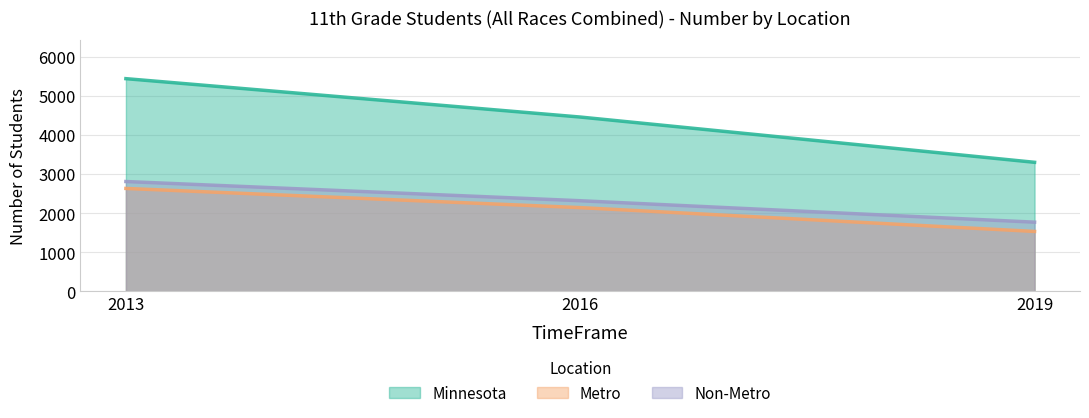

What is the value of the Non-Metro point at the 2nd from the left?

2315